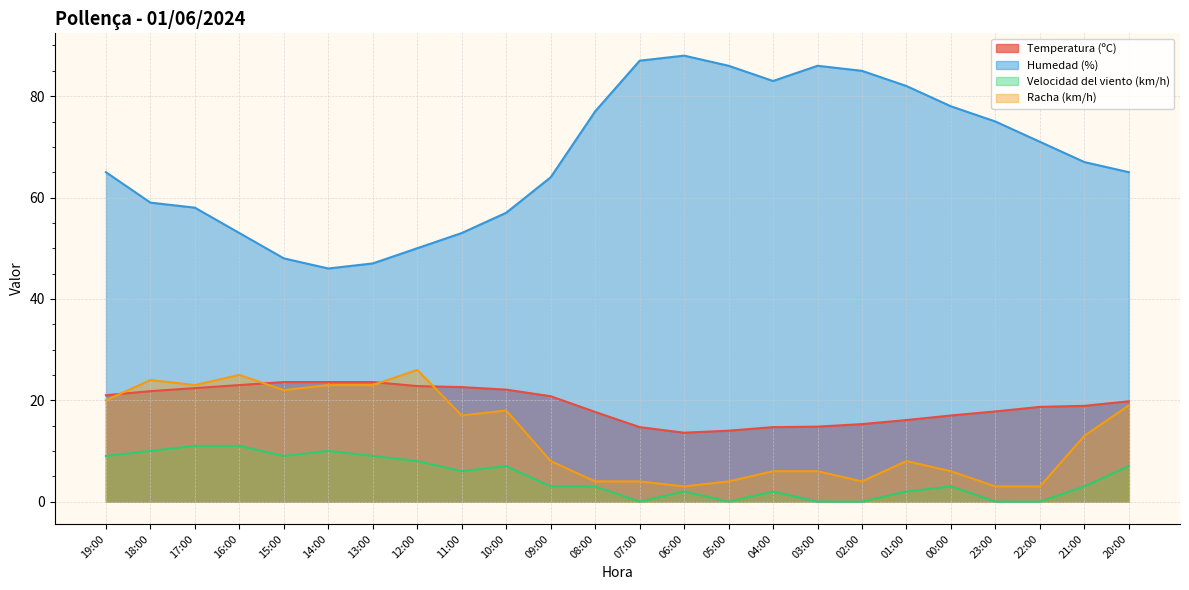

At which category is the sum across all series the highest?

19:00